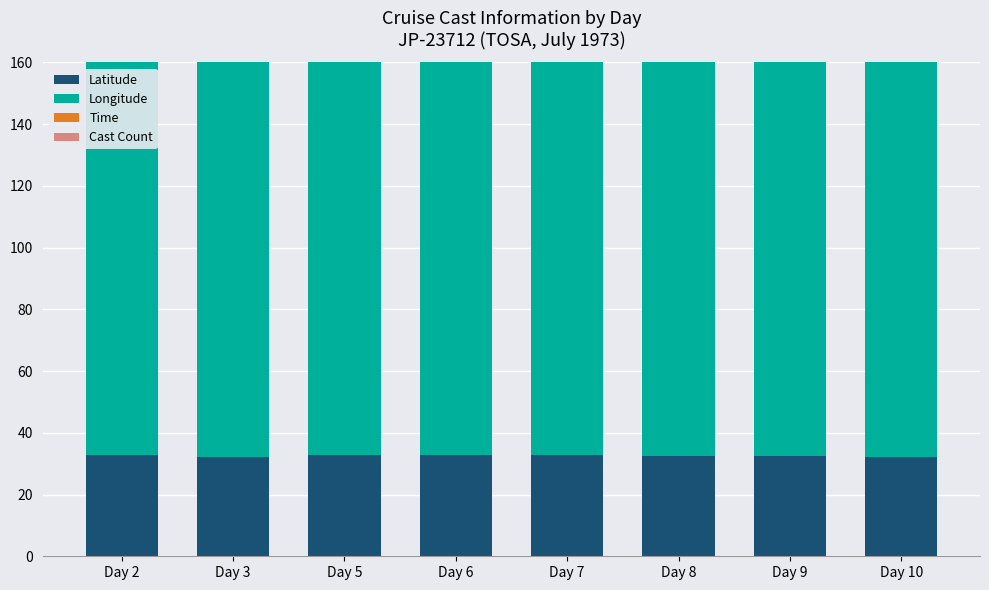

Which series has the largest total across all categories?

Longitude